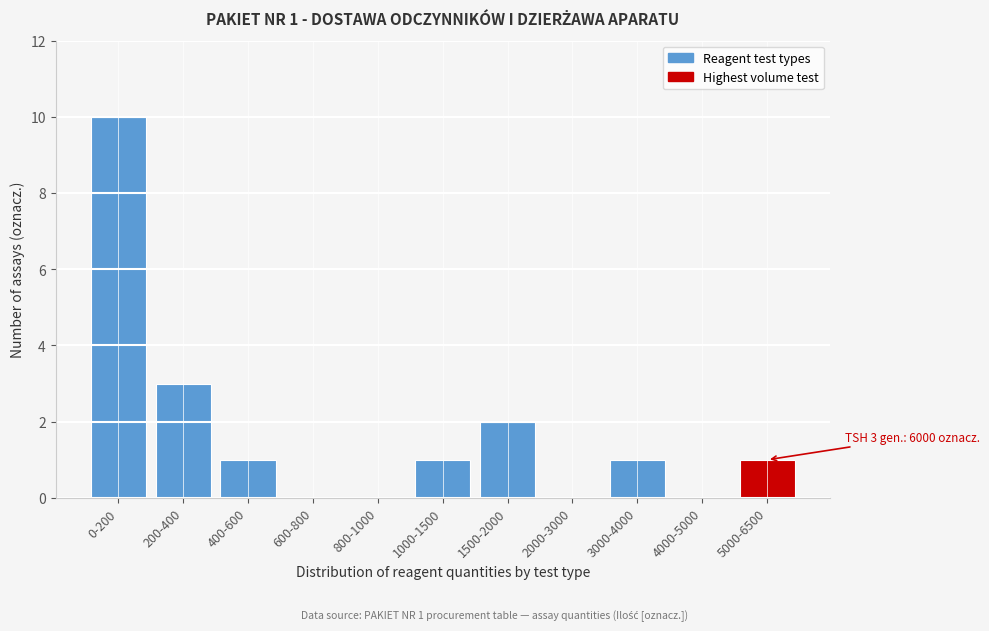

Reading right to left, list all the values displayed in this chart.

5000-6500=1	4000-5000=0	3000-4000=1	2000-3000=0	1500-2000=2	1000-1500=1	800-1000=0	600-800=0	400-600=1	200-400=3	0-200=10